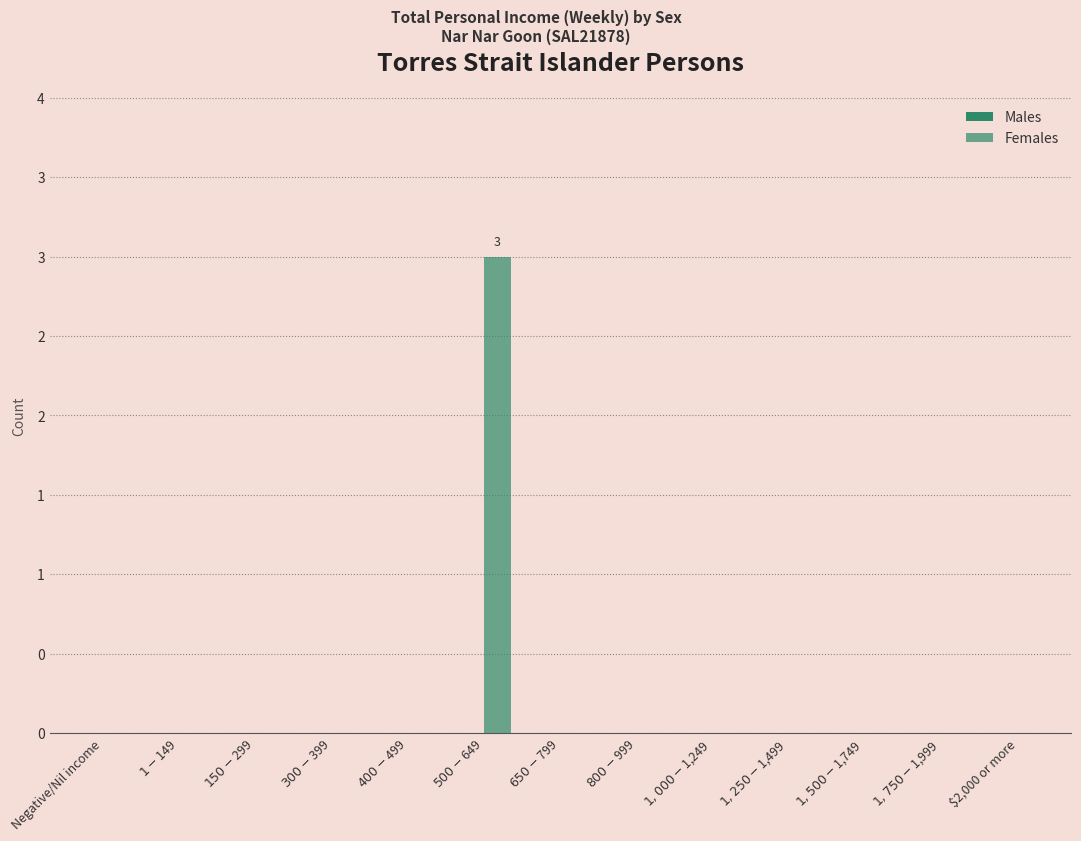

Reading left to right, what are all the values shown in this chart?

Males: Negative/Nil income=0	$1-$149=0	$150-$299=0	$300-$399=0	$400-$499=0	$500-$649=0	$650-$799=0	$800-$999=0	$1,000-$1,249=0	$1,250-$1,499=0	$1,500-$1,749=0	$1,750-$1,999=0	$2,000 or more=0
Females: Negative/Nil income=0	$1-$149=0	$150-$299=0	$300-$399=0	$400-$499=0	$500-$649=3	$650-$799=0	$800-$999=0	$1,000-$1,249=0	$1,250-$1,499=0	$1,500-$1,749=0	$1,750-$1,999=0	$2,000 or more=0